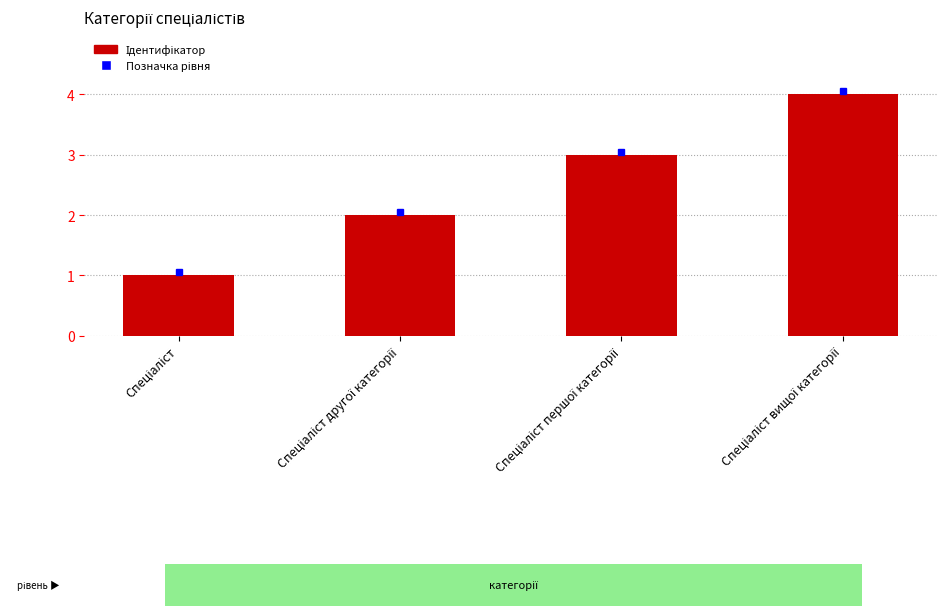

What is the sum of all values?

10